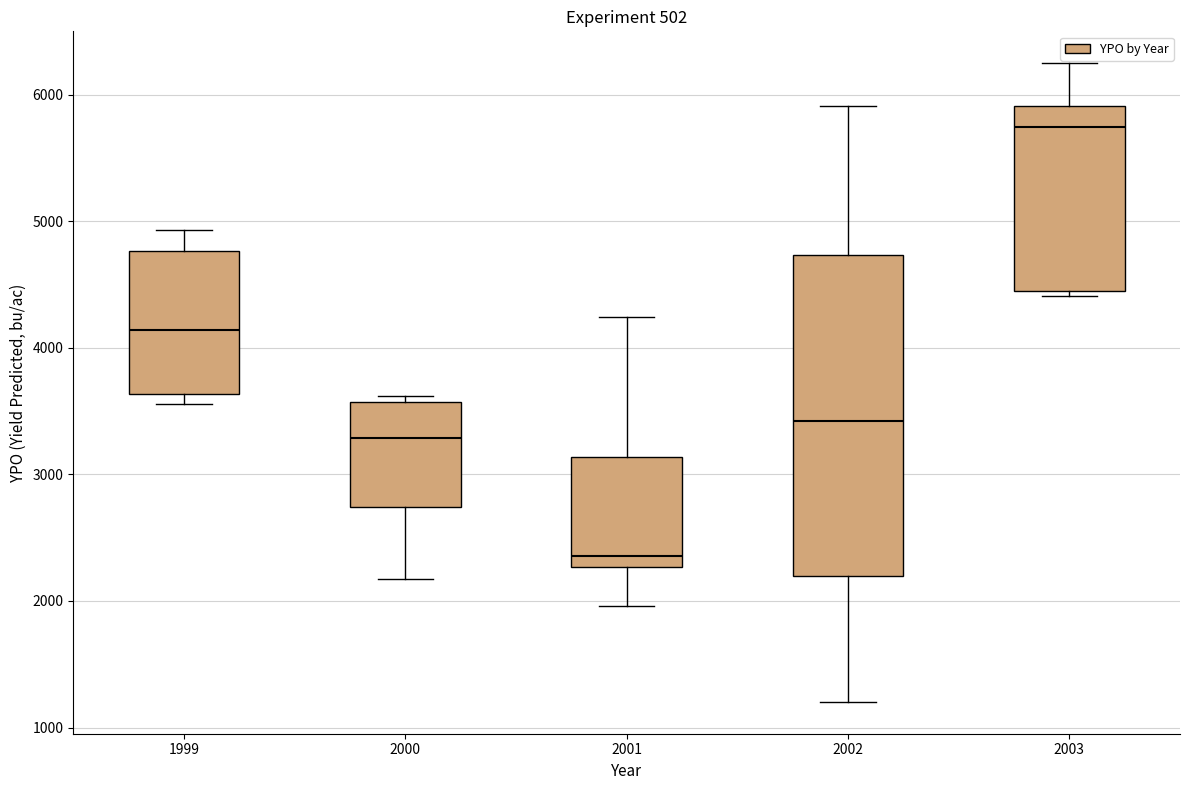

Reading left to right, read every box against the y-axis: the position of its median line, the range the box covers, and the ends of its whiskers. The values are not printed on the chart, so give them approximately, as read against the axis.

1999: median 4100, box 3600 to 4800, whiskers 3600 (just below the box's lower edge) to 4900
2000: median 3300, box 2700 to 3600, whiskers 2200 to 3600 (just above the box's upper edge)
2001: median 2400, box 2300 to 3100, whiskers 2000 to 4200
2002: median 3400, box 2200 to 4700, whiskers 1200 to 5900
2003: median 5700, box 4500 to 5900, whiskers 4400 to 6200